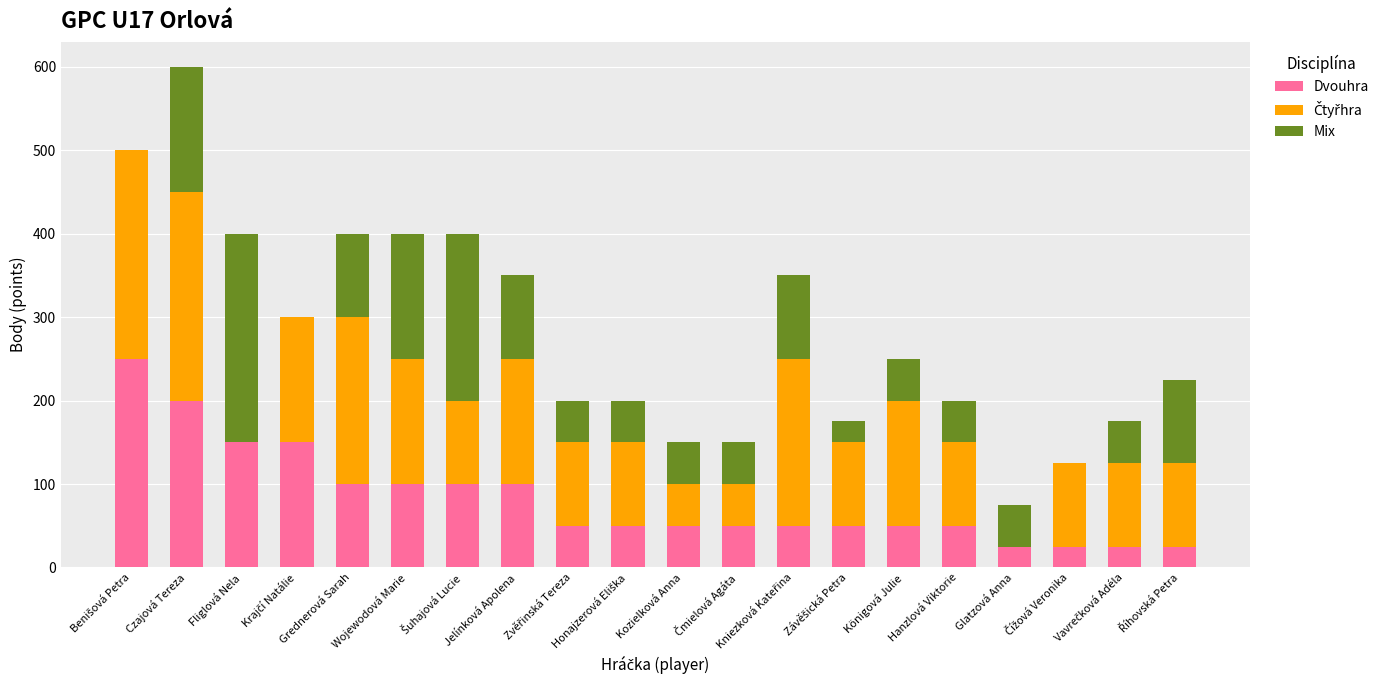

What is the sum of all Dvouhra values?

1650